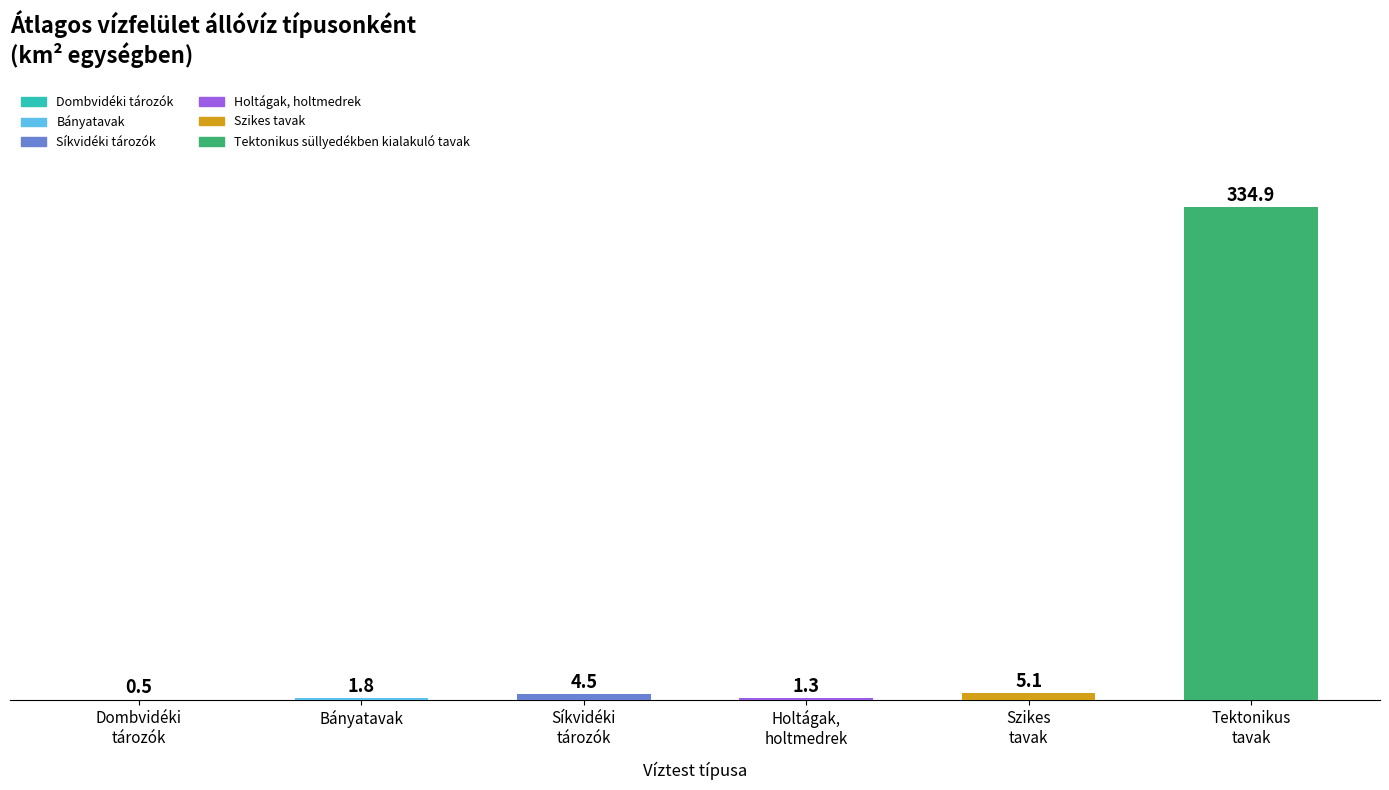

Where does the data first go above 4?

Síkvidéki
tározók